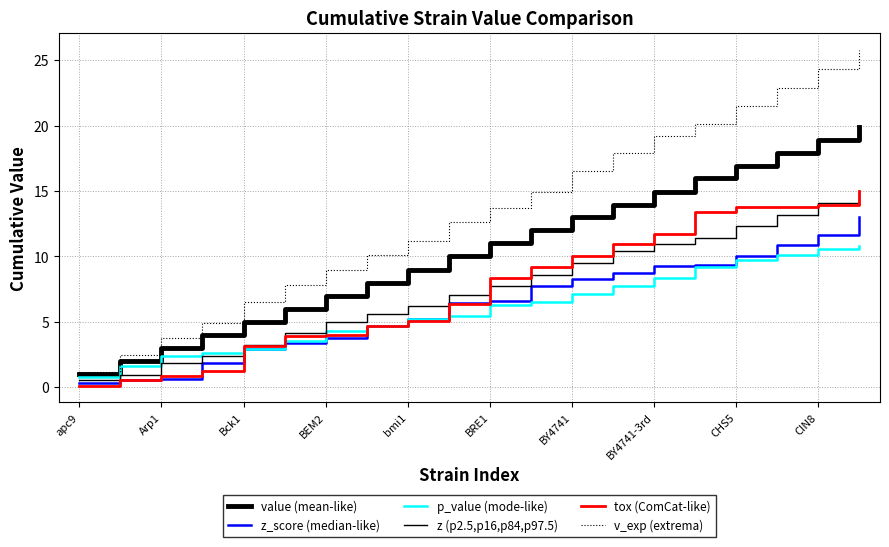

Does the chart have visible grid lines?

Yes